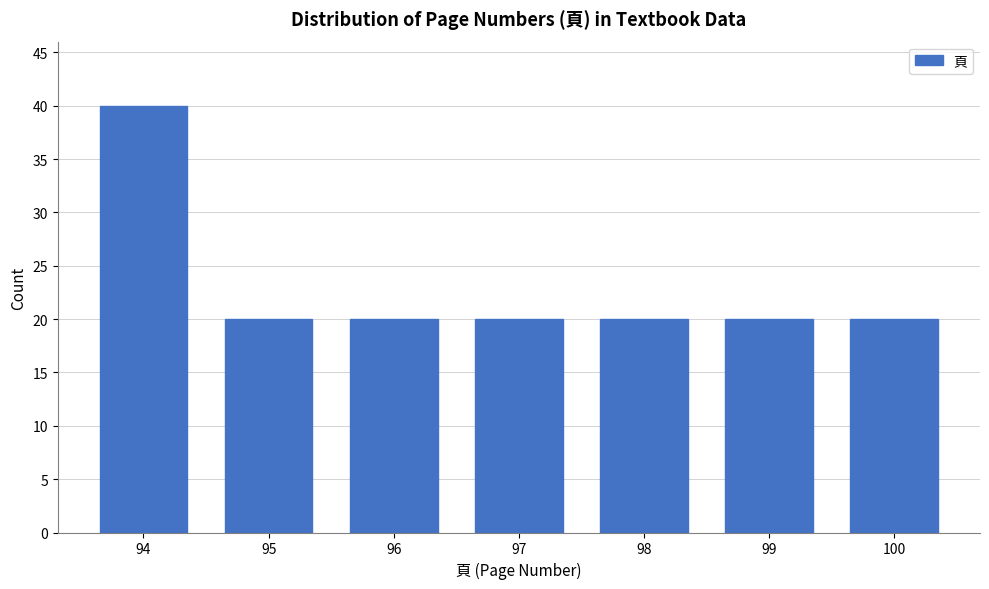

Reading left to right, extract all data points from this chart.

40	20	20	20	20	20	20